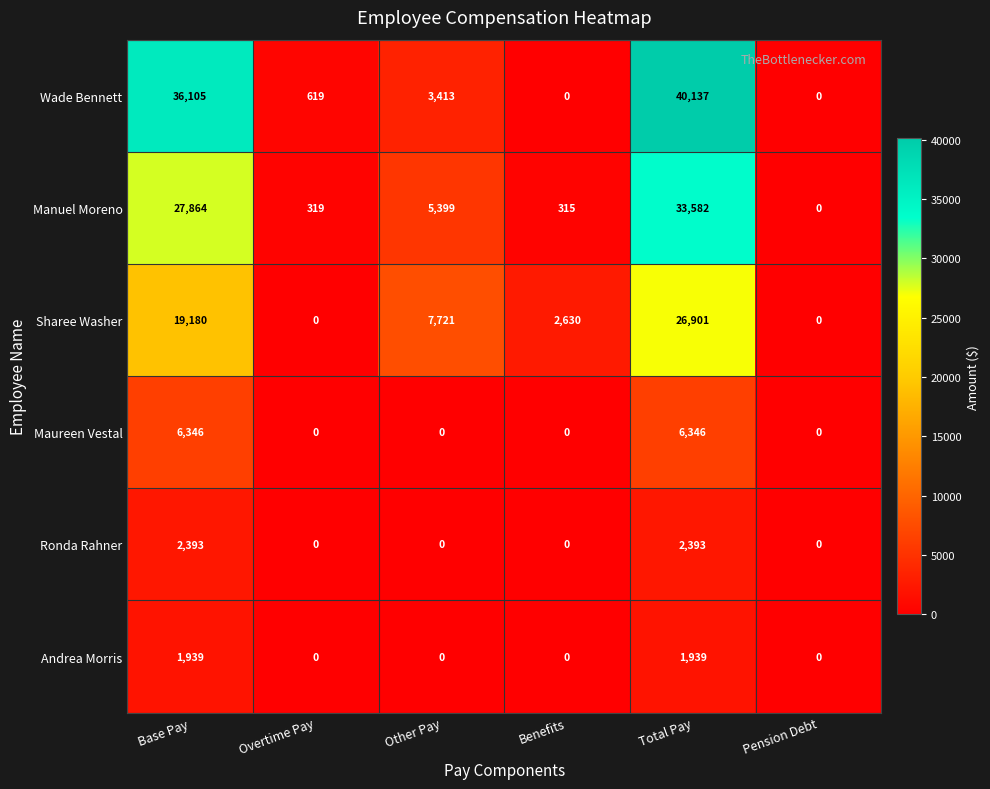

Which series has the largest total across all categories?

Wade Bennett